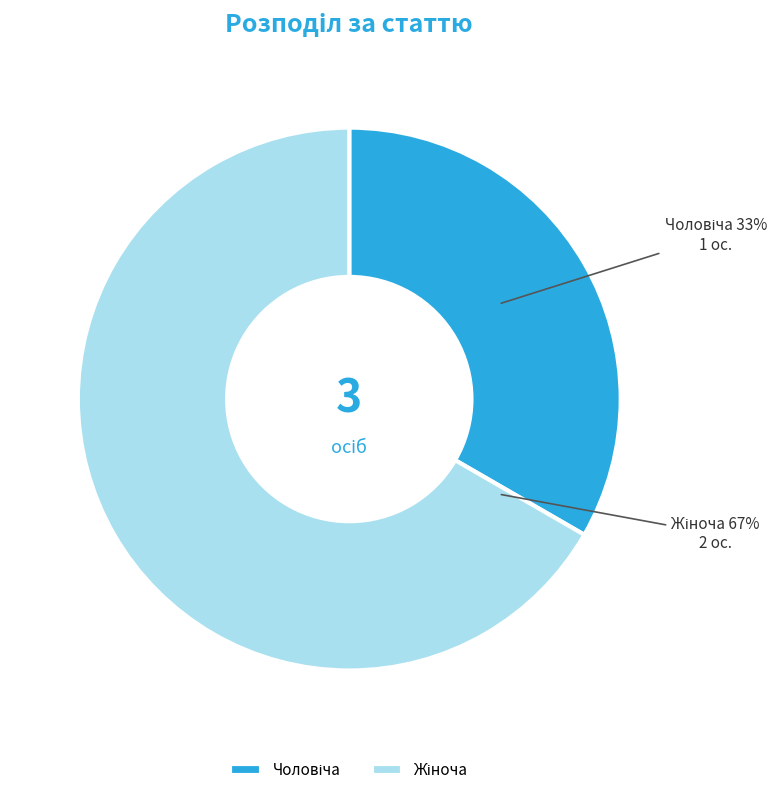

Does any single category account for the majority?

Yes